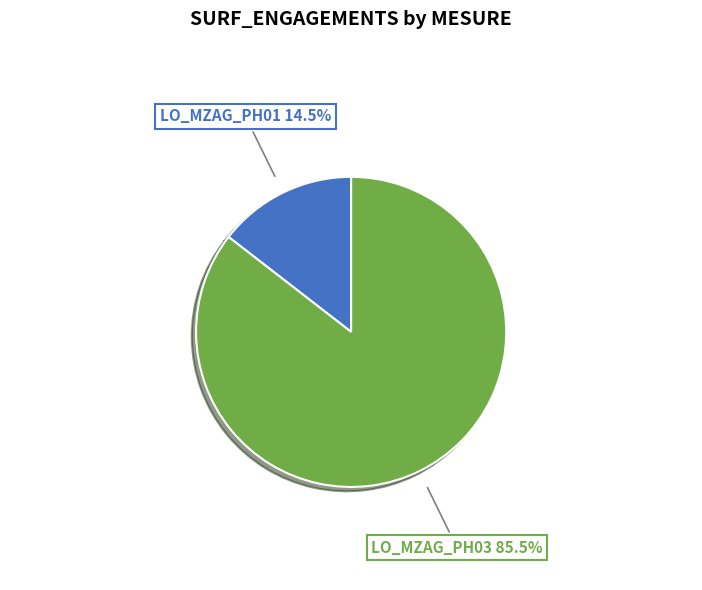

What is the ratio of the value at LO_MZAG_PH01 to the value at LO_MZAG_PH03?

0.2